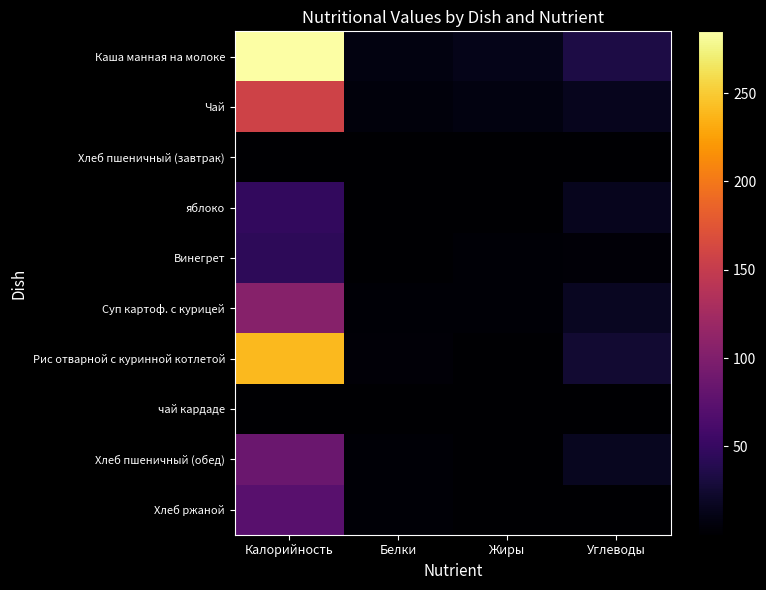

Reading left to right, list all the values displayed in this chart.

Каша манная на молоке: Калорийность=285.0	Белки=7.8	Жиры=12.8	Углеводы=34.3
Чай: Калорийность=157.0	Белки=5.8	Жиры=8.3	Углеводы=14.8
Хлеб пшеничный (завтрак): Калорийность=0.7	Белки=0.1	Жиры=0.0	Углеводы=0.0
яблоко: Калорийность=47.0	Белки=0.6	Жиры=0.5	Углеводы=15.5
Винегрет: Калорийность=43.7	Белки=1.0	Жиры=2.5	Углеводы=4.4
Суп картоф. с курицей: Калорийность=104.8	Белки=2.7	Жиры=2.8	Углеводы=17.1
Рис отварной с куринной котлетой: Калорийность=240.2	Белки=4.0	Жиры=0.9	Углеводы=25.5
чай кардаде: Калорийность=0.7	Белки=0.1	Жиры=0.0	Углеводы=0.0
Хлеб пшеничный (обед): Калорийность=85.7	Белки=2.4	Жиры=0.8	Углеводы=16.7
Хлеб ржаной: Калорийность=72.4	Белки=2.6	Жиры=0.5	Углеводы=1.1